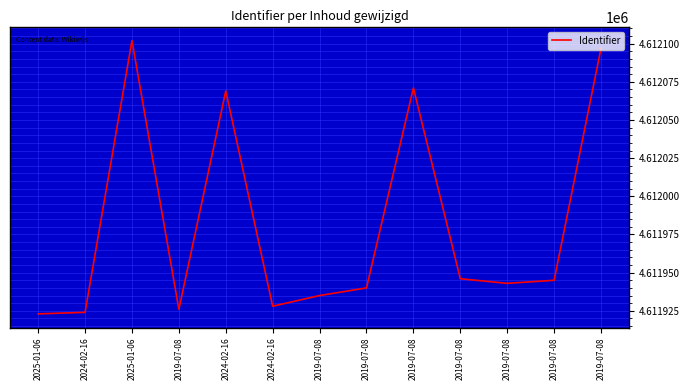

Rank the categories by value from highest to lowest.

2025-01-06, 2019-07-08, 2019-07-08, 2024-02-16, 2019-07-08, 2019-07-08, 2019-07-08, 2019-07-08, 2019-07-08, 2024-02-16, 2019-07-08, 2024-02-16, 2025-01-06